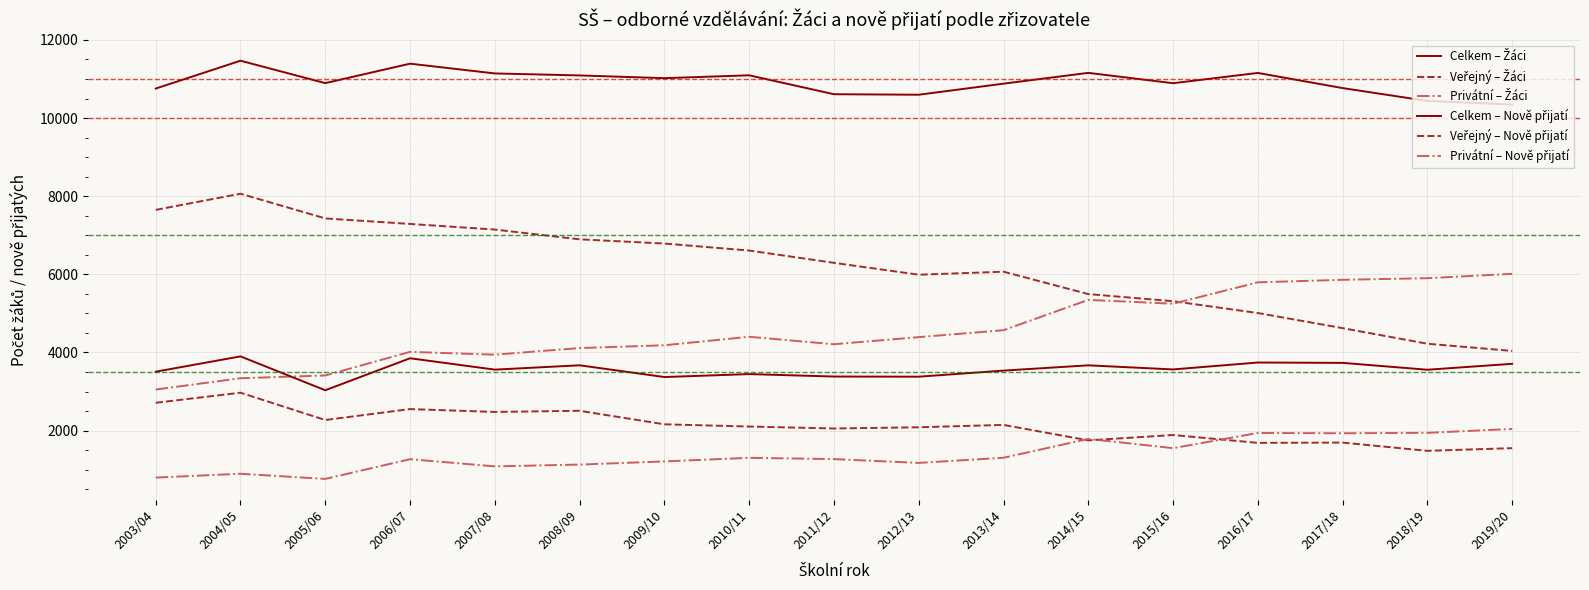

Read the Veřejný – Nově přijatí value at 2011/12, to the nearest 10.

2050